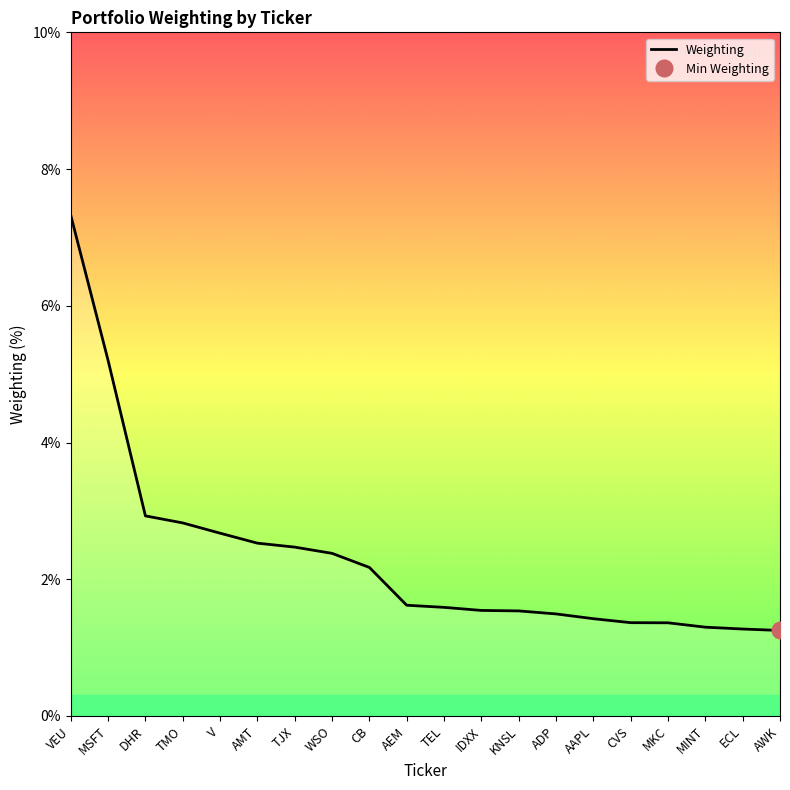

Reading left to right, what are all the values shown in this chart?

VEU=7.3	MSFT=5.2	DHR=2.9	TMO=2.8	V=2.7	AMT=2.5	TJX=2.5	WSO=2.4	CB=2.2	AEM=1.6	TEL=1.6	IDXX=1.5	KNSL=1.5	ADP=1.5	AAPL=1.4	CVS=1.4	MKC=1.4	MINT=1.3	ECL=1.3	AWK=1.3